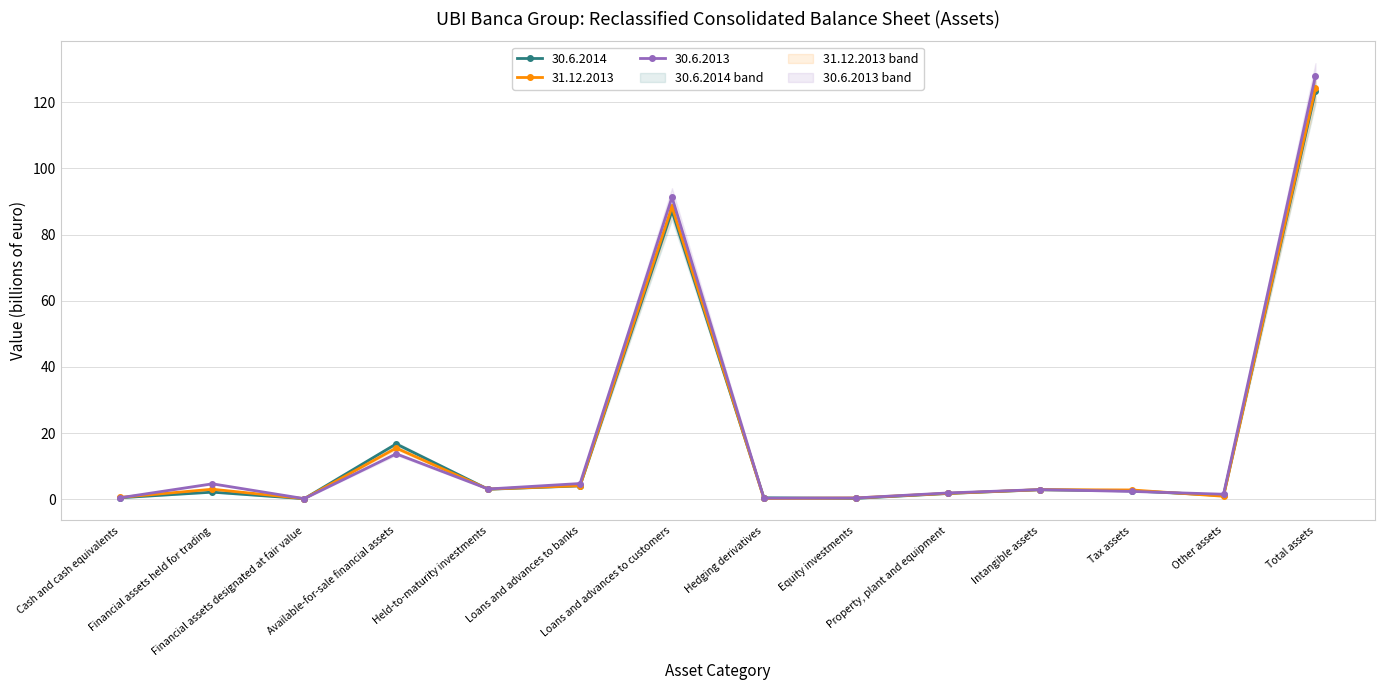

What is the difference between the second highest and minimum values in the 30.6.2014 series?

86.9